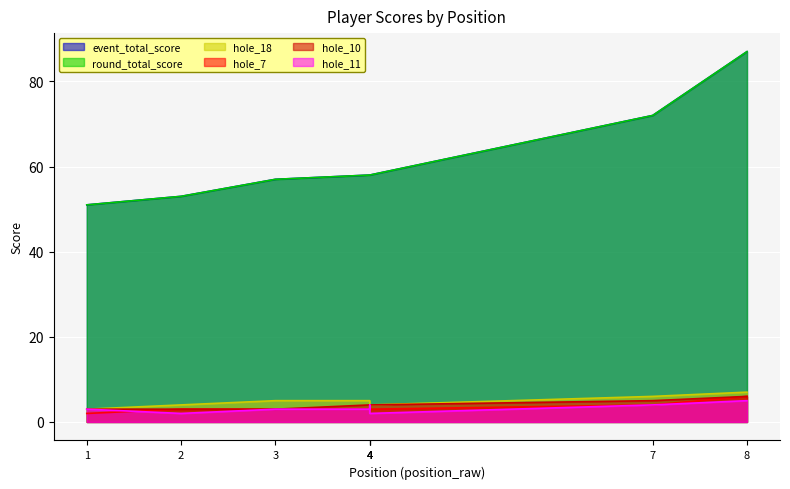

What are all the series names shown in the legend?

event_total_score, round_total_score, hole_18, hole_7, hole_10, hole_11